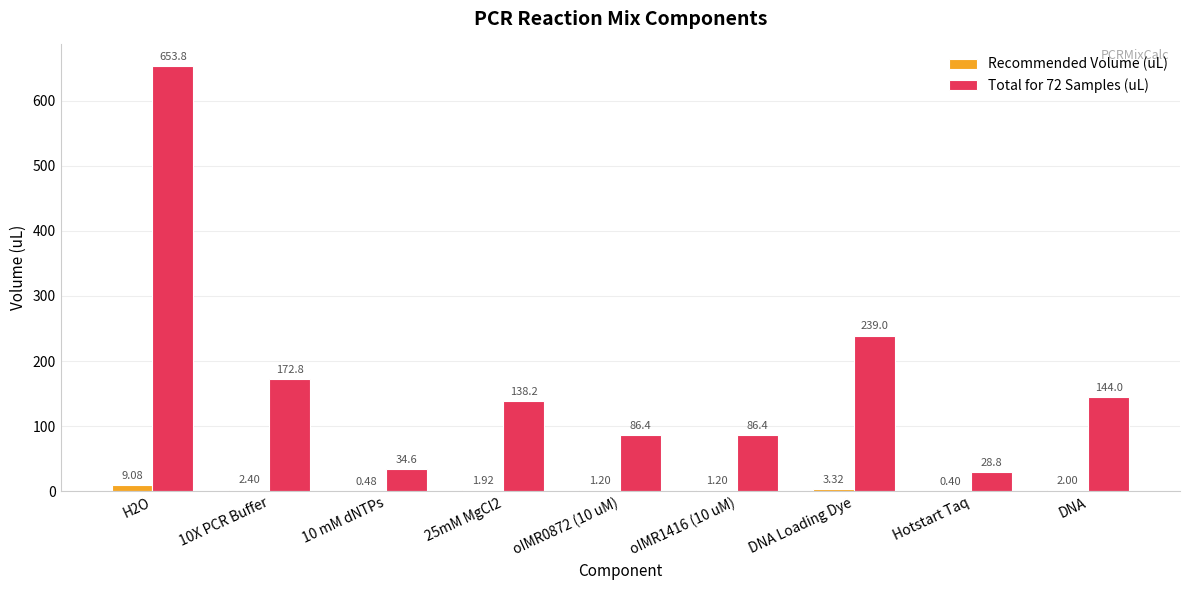

Which series has the largest total across all categories?

Total for 72 Samples (uL)